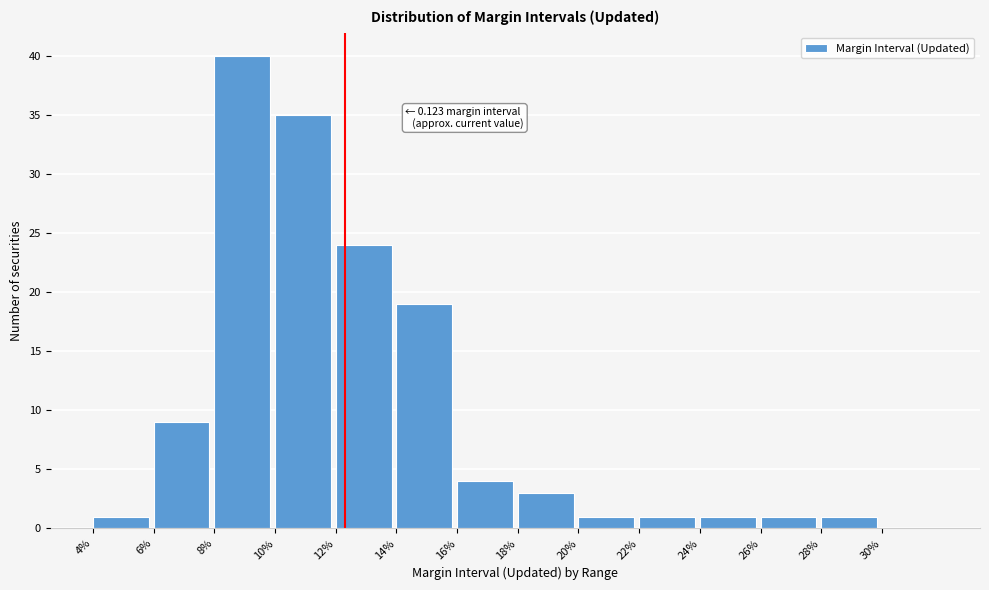

Reading left to right, extract all data points from this chart.

4%=1	6%=9	8%=40	10%=35	12%=24	14%=19	16%=4	18%=3	20%=1	22%=1	24%=1	26%=1	28%=1	30%=0